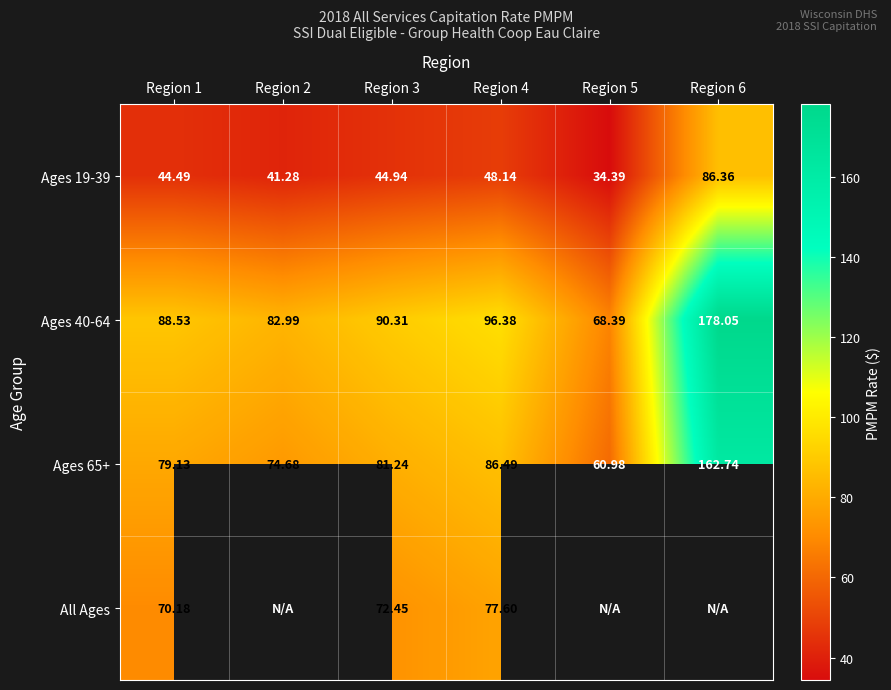

At which label is Ages 65+ closest to 111?

Region 4